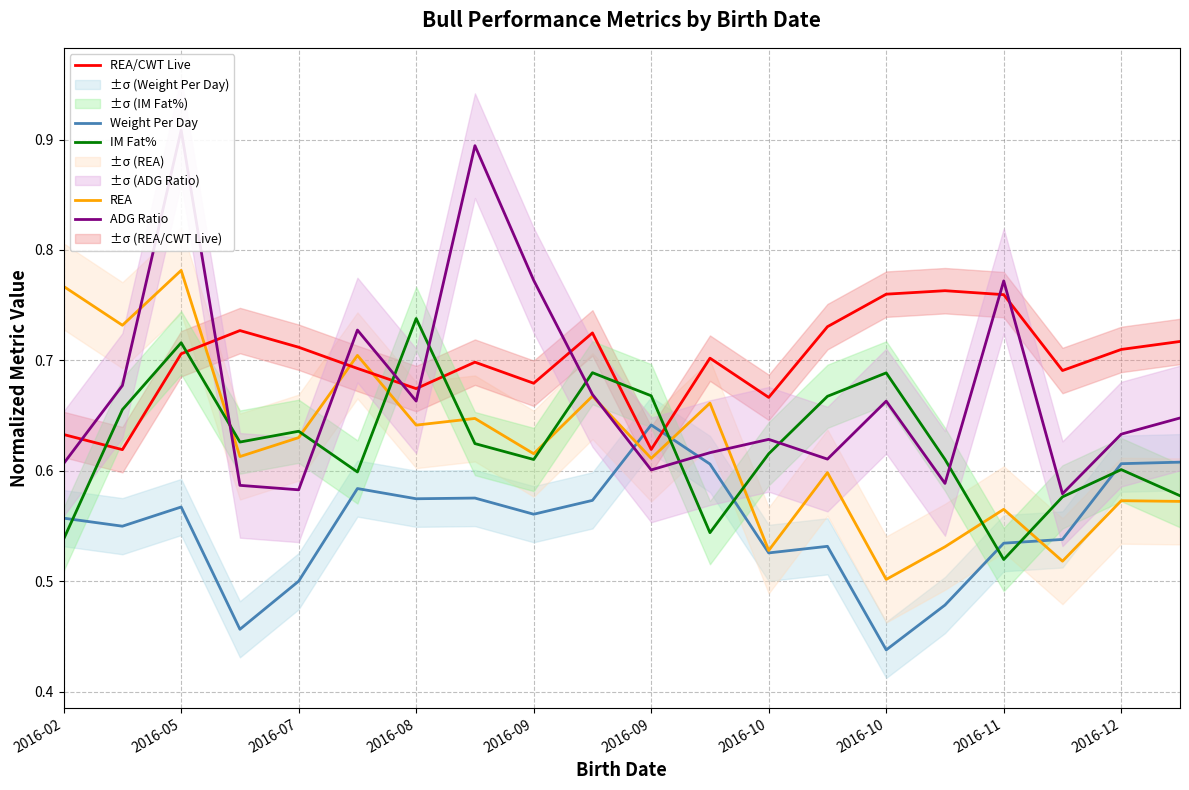

What is the label of the 16th point from the right?

2016-07